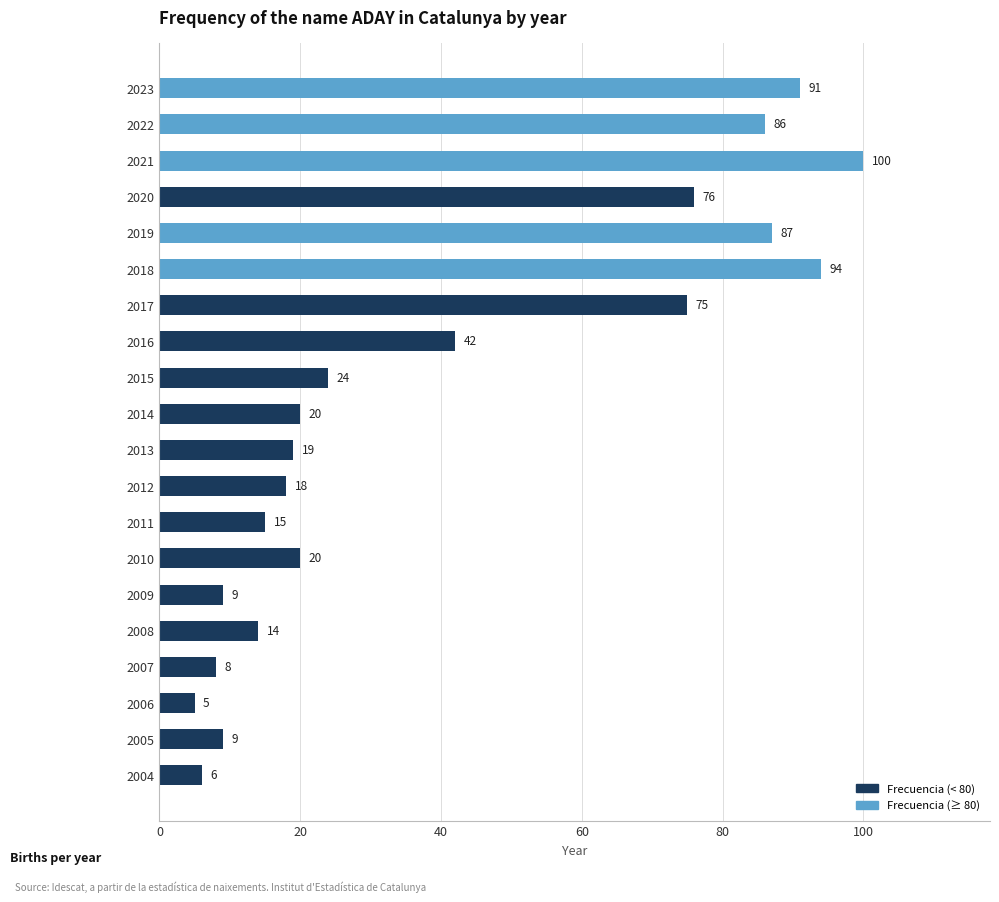

Where is the data nearest to the value 52?

2016